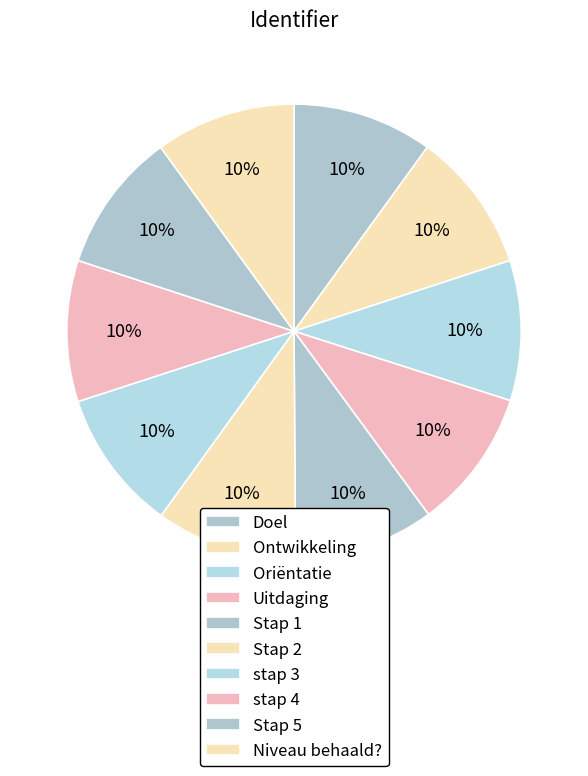

To the nearest percent, what portion does Stap 2 represent?

10%